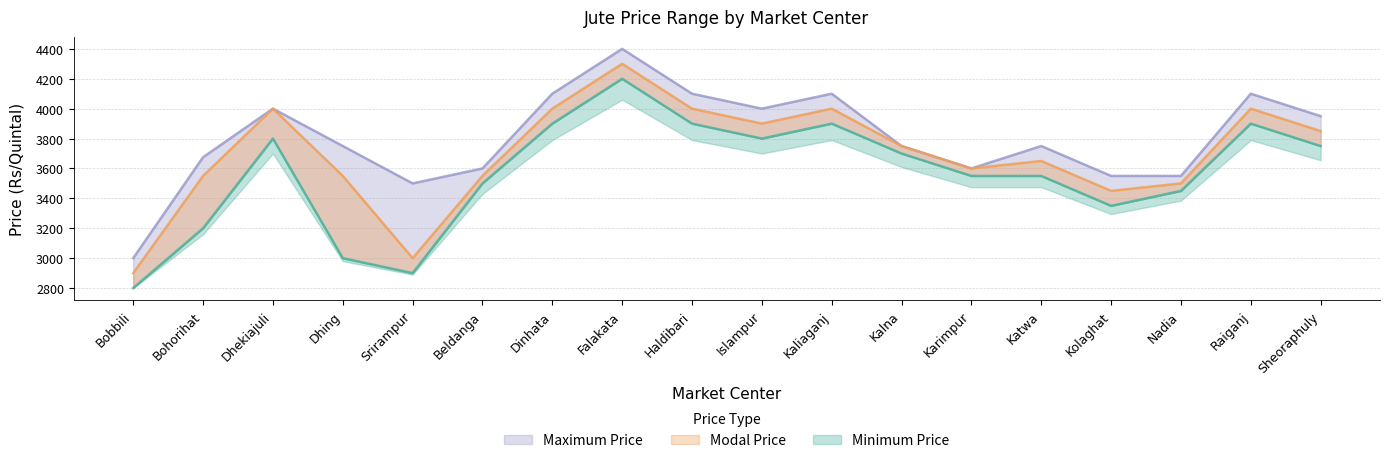

Which series changed the most between Falakata and Kalna?

Maximum Price